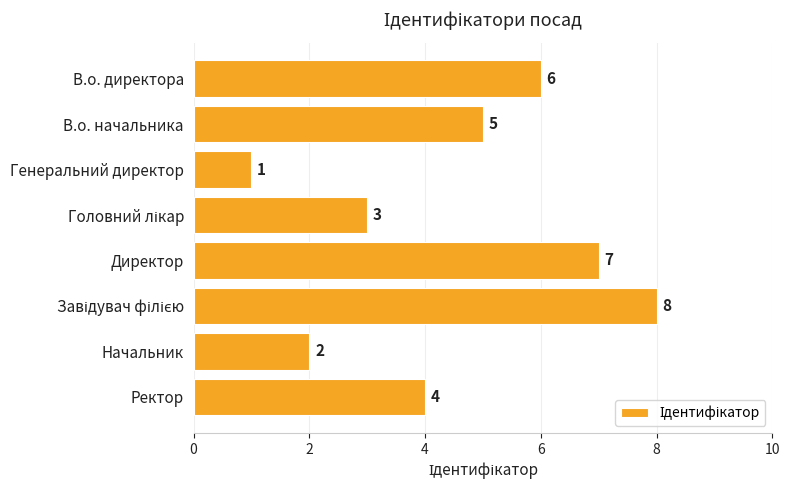

What is the sum of all values?

36